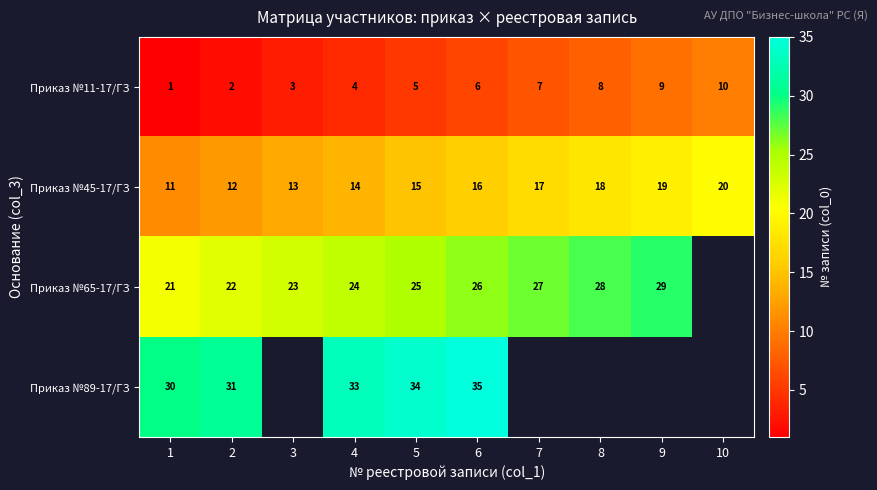

What is the sum of all Приказ №45-17/ГЗ values?

155